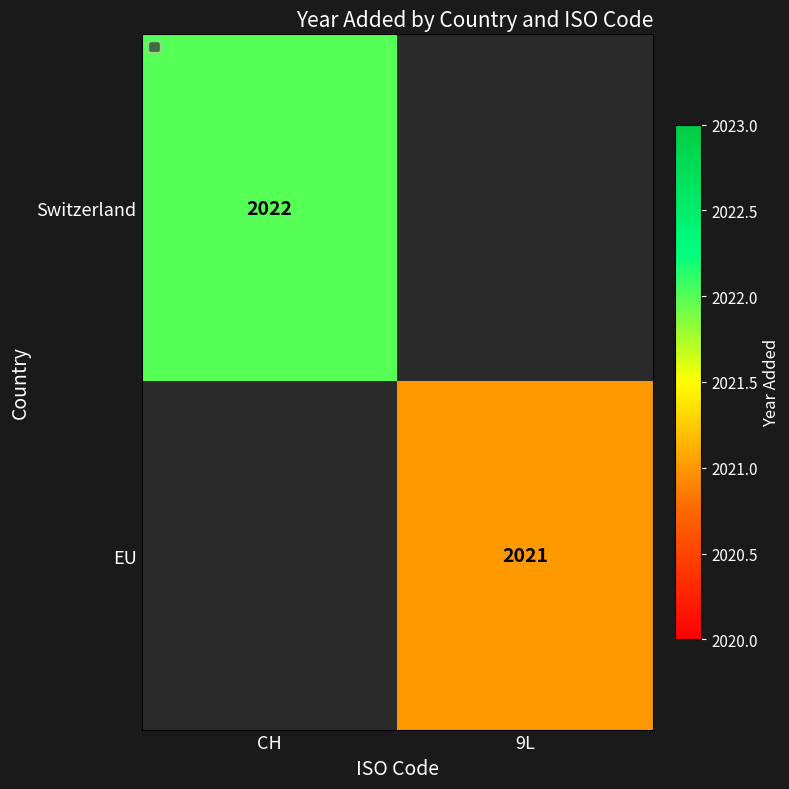

Which label corresponds to the largest value in the chart?

CH